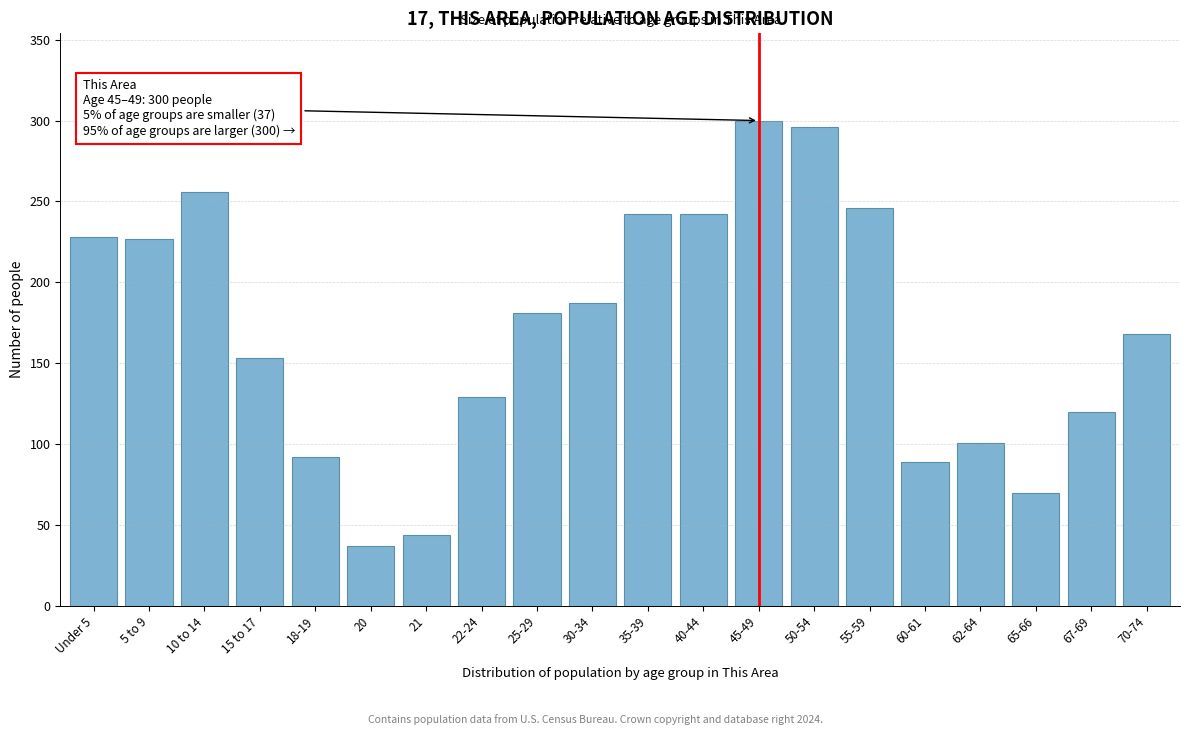

Read the value at 30-34.

187